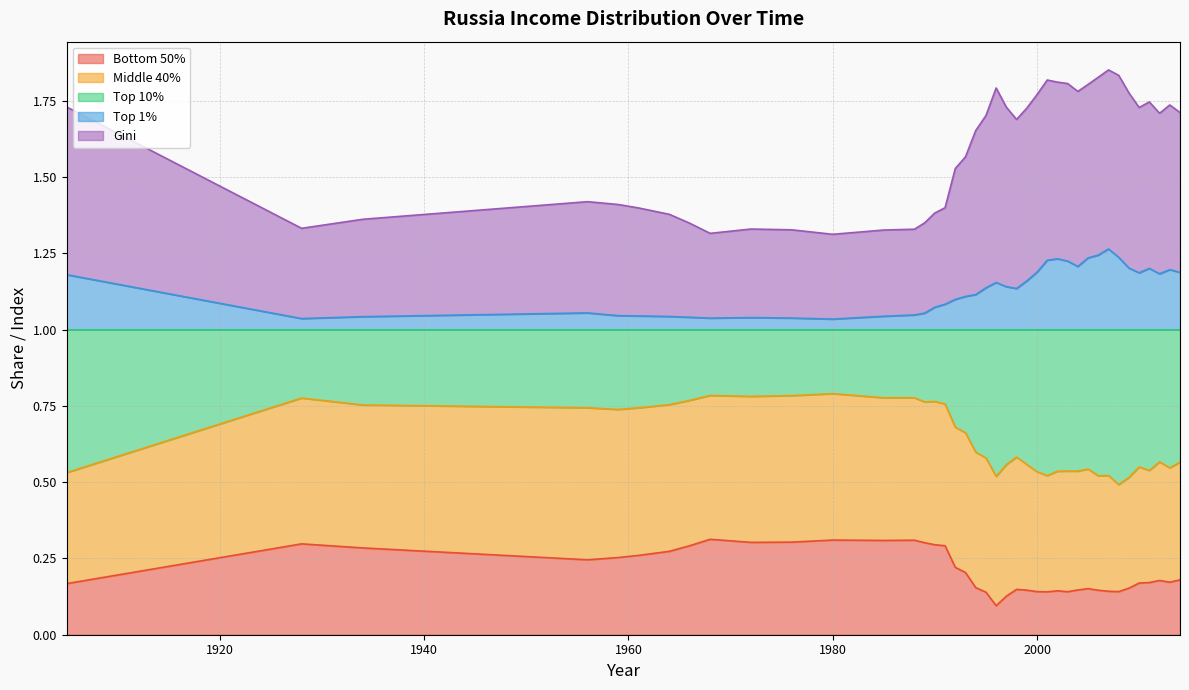

List the labels in order of Gini value, smallest first.

1980, 1968, 1985, 1976, 1988, 1972, 1928, 1966, 1989, 1934, 1964, 1990, 1961, 1991, 1959, 1956, 1992, 1993, 1994, 1998, 1995, 2012, 2014, 1999, 2010, 1997, 1905, 2013, 2011, 2000, 2009, 2004, 1996, 2005, 2003, 2002, 2001, 2006, 2008, 2007